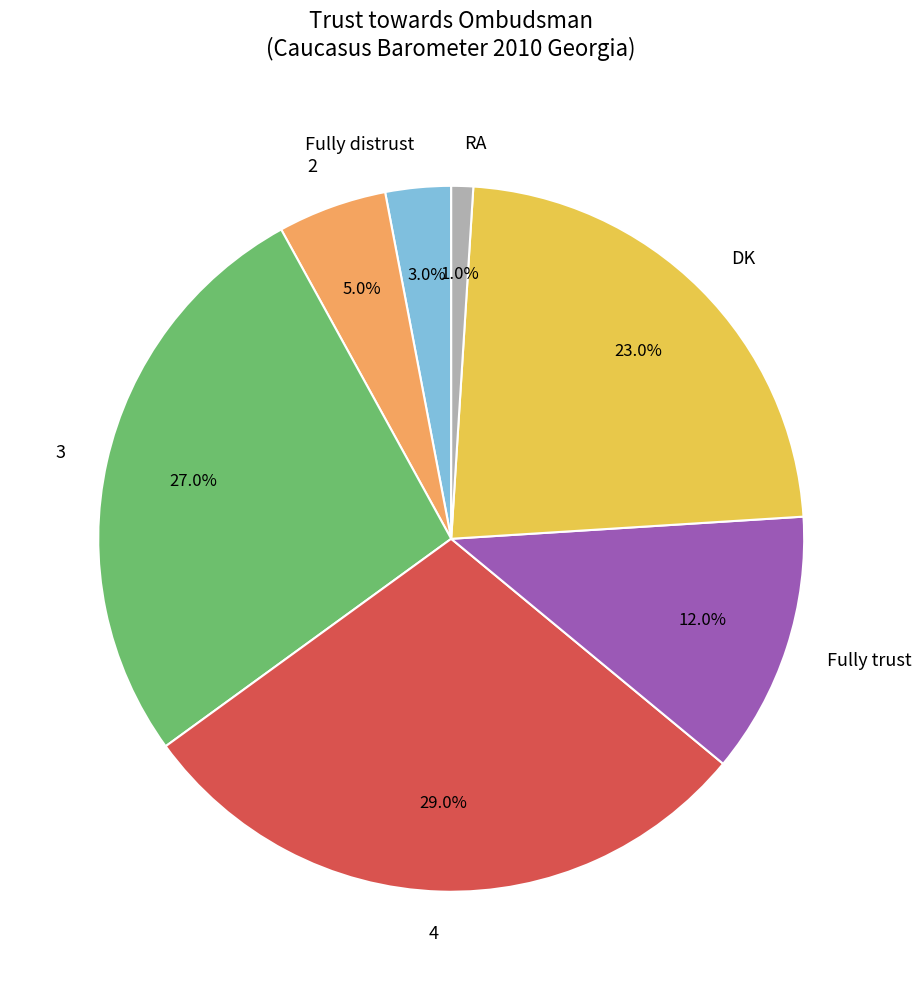

Approximately how many times larger is the value at 2 compared to Fully trust?

0.4